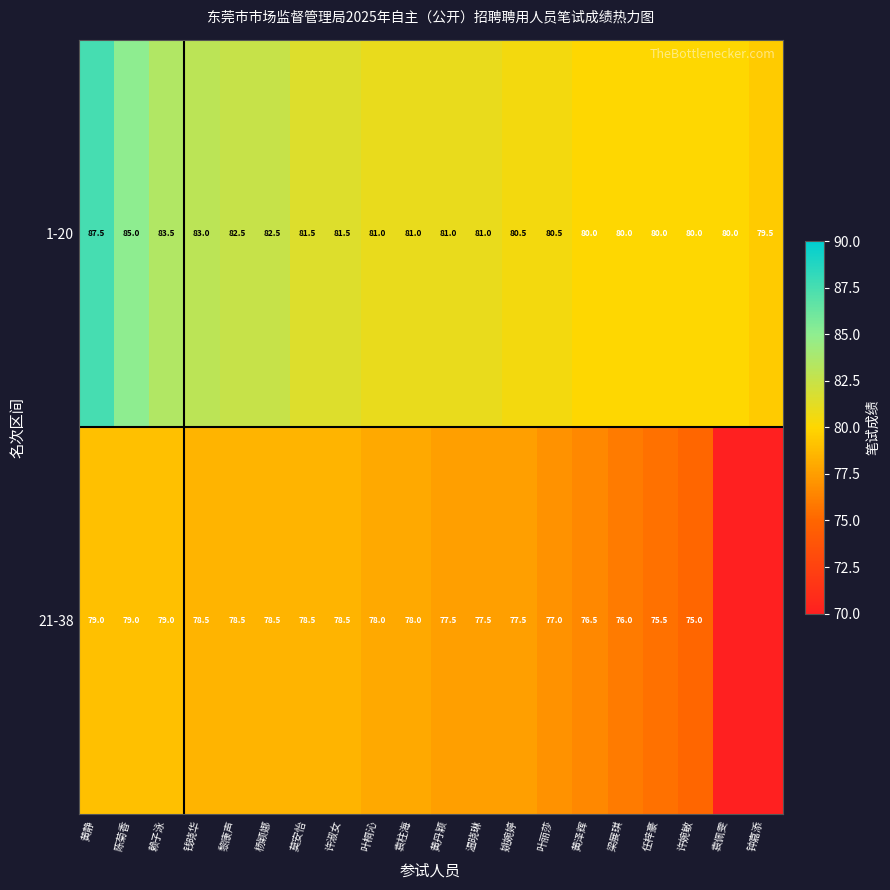

How many distinct data groups are displayed?

2